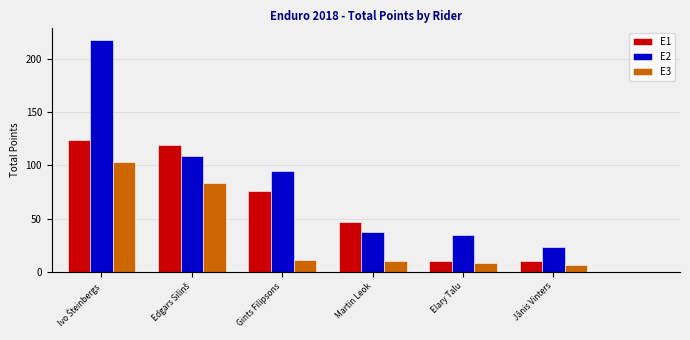

What is the sum of all E2 values?

515.5